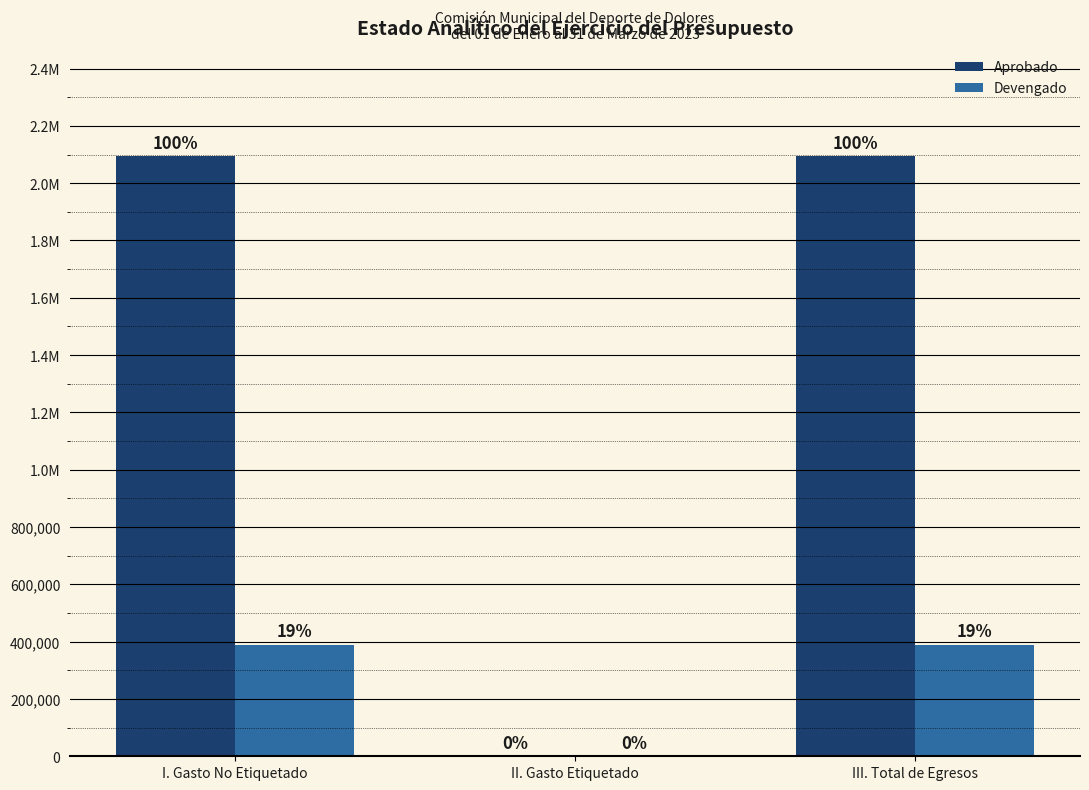

What are all the series names shown in the legend?

Aprobado, Devengado